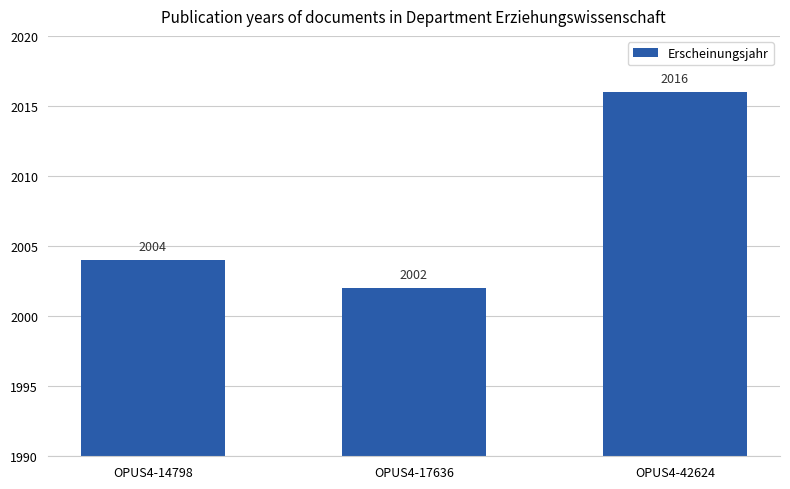

Where is the data nearest to the value 2009?

OPUS4-14798